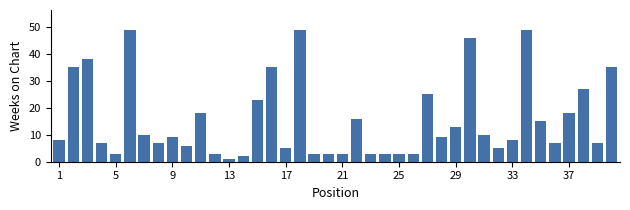

What is the difference between the maximum and minimum values?

48